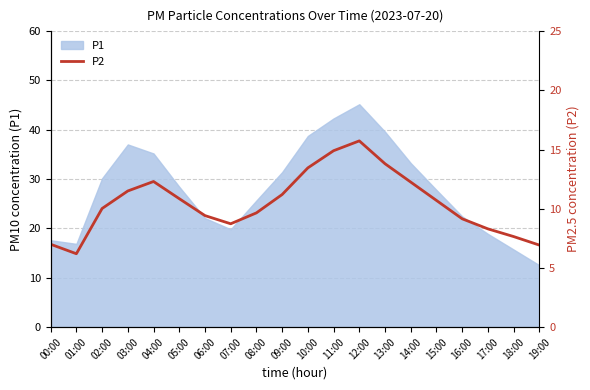

The value of P1 at 10:00 is 38.8. True or false?

True